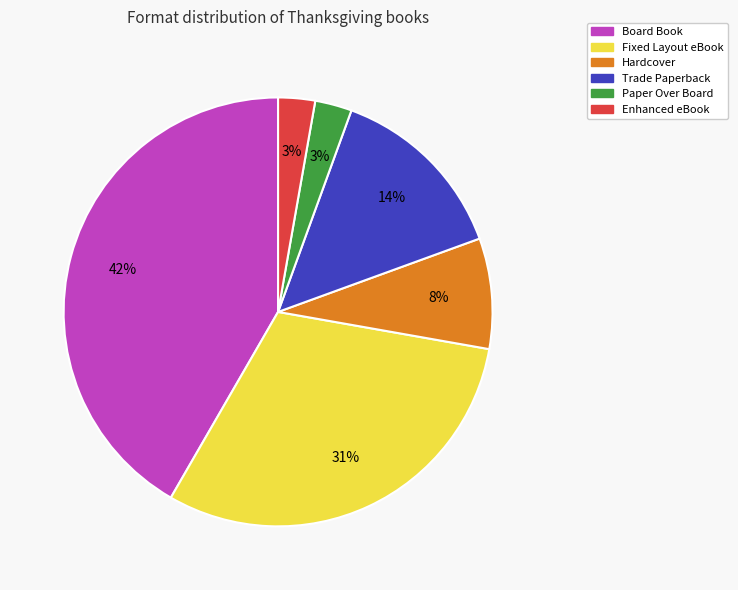

Do Paper Over Board and Hardcover together represent more than half of the pie?

No